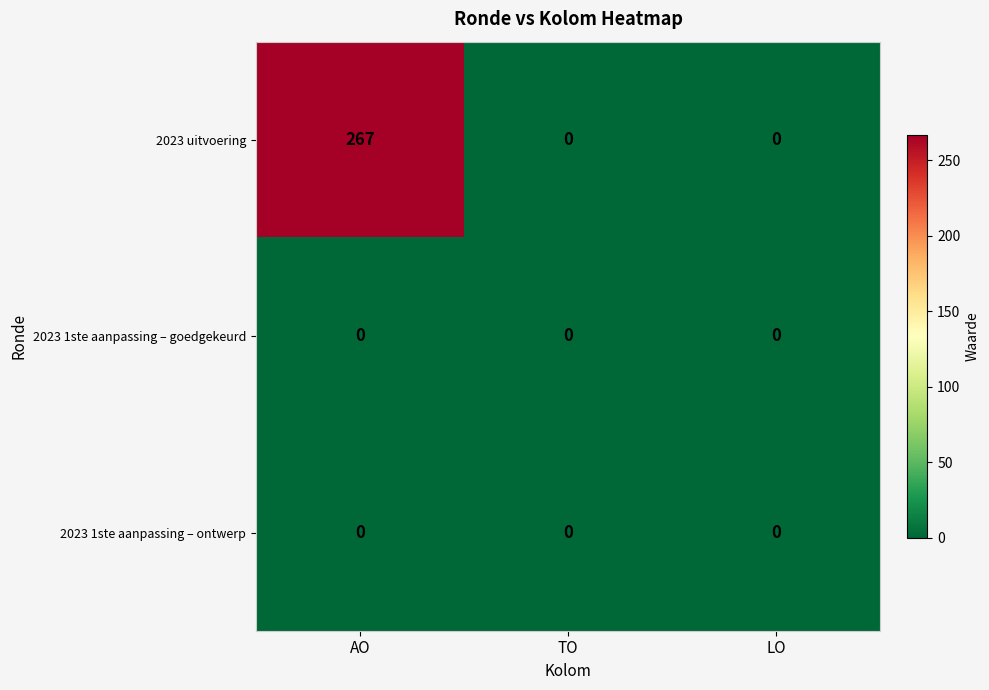

What is the sum of all 2023 uitvoering values?

267